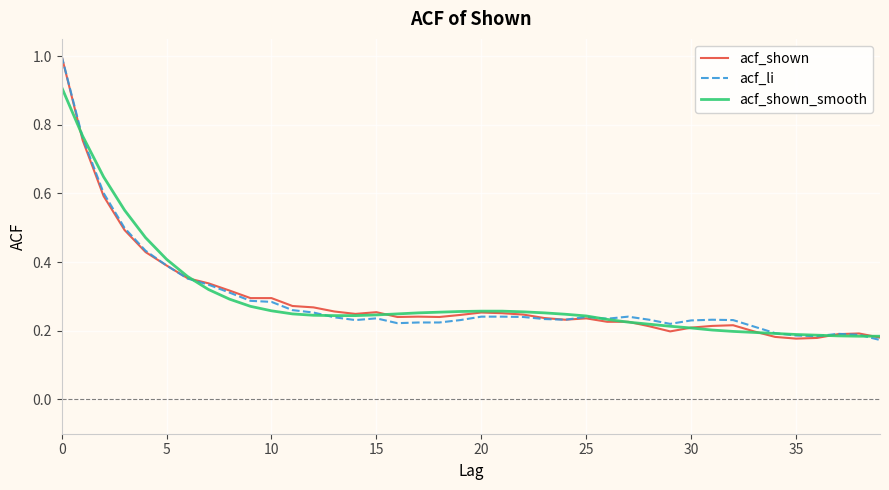

What is the maximum value shown in the chart?

1.0